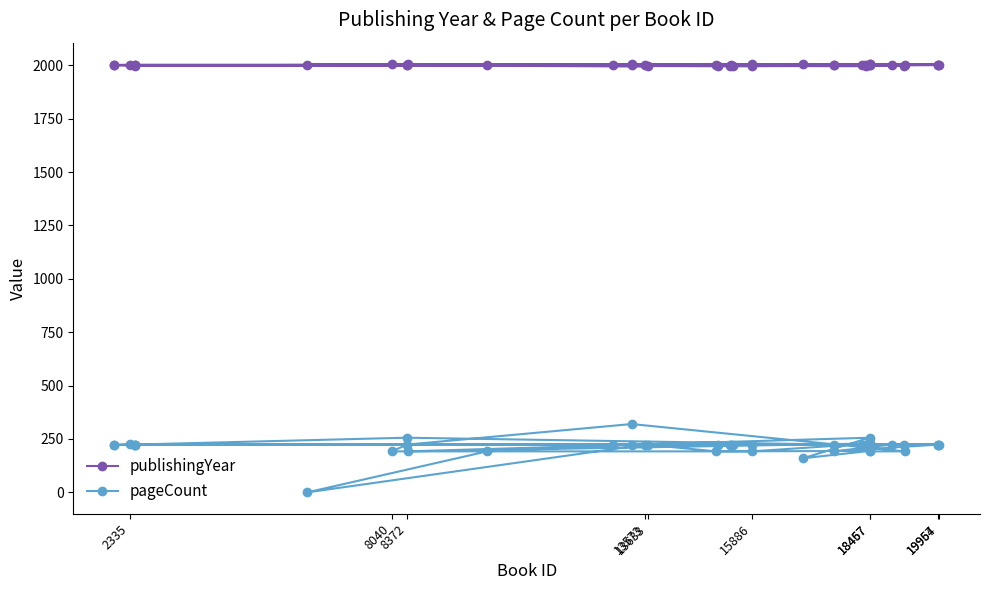

What position from the left is 13573?

4